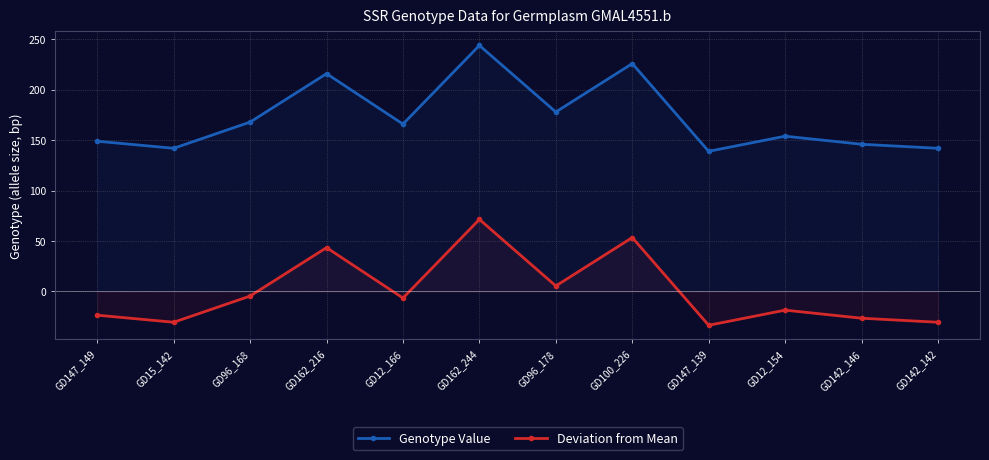

How many distinct data groups are displayed?

2